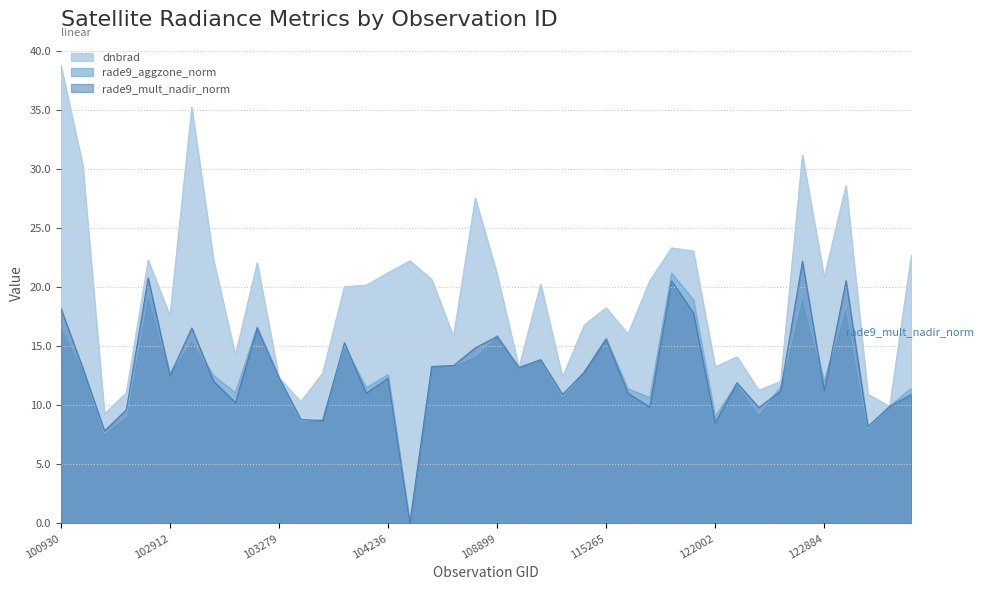

After their last crossing, which series has the higher values: rade9_aggzone_norm or rade9_mult_nadir_norm?

rade9_mult_nadir_norm